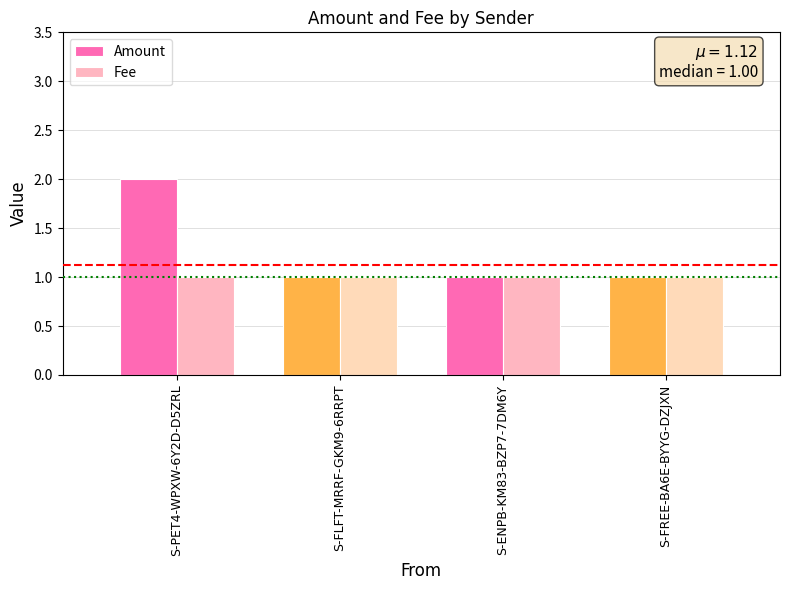

Reading left to right, list all the values displayed in this chart.

Amount: 2	1	1	1
Fee: 1	1	1	1